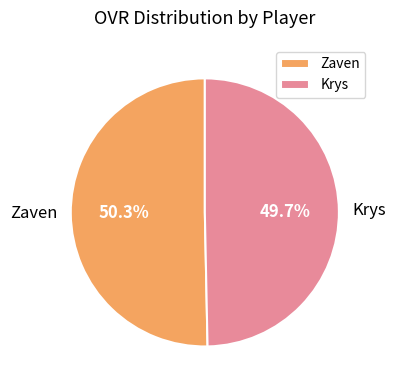

To the nearest percent, what is the combined percentage of Krys and Zaven?

100%